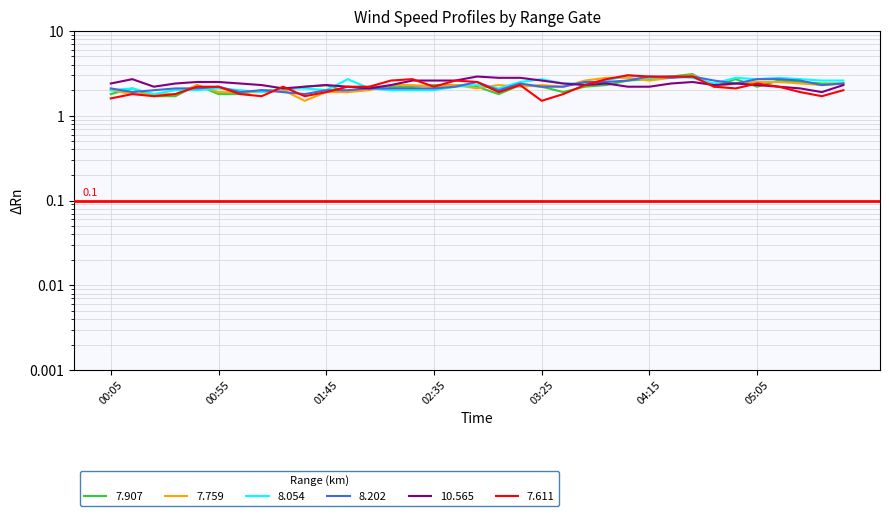

Reading right to left, what are all the values shown in this chart?

7.907: 05:45=2.4	05:35=2.4	05:25=2.5	05:15=2.6	05:05=2.2	04:55=2.7	04:45=2.2	04:35=3.1	04:25=2.9	04:15=2.7	04:05=2.6	03:55=2.3	03:45=2.2	03:35=1.9	03:25=2.2	03:15=2.3	03:05=1.8	02:55=2.2	02:45=2.3	02:35=2.3	02:25=2.2	02:15=2.2	02:05=2.2	01:55=1.9	01:45=2.3	01:35=2.2	01:25=2.0	01:15=2.0	01:05=1.8	00:55=1.8	00:45=2.3	00:35=1.7	00:25=1.7	00:15=2.1	00:05=1.8
7.759: 05:45=2.4	05:35=2.3	05:25=2.4	05:15=2.5	05:05=2.5	04:55=2.4	04:45=2.2	04:35=3.0	04:25=2.8	04:15=2.6	04:05=2.8	03:55=2.8	03:45=2.6	03:35=2.2	03:25=2.3	03:15=2.2	03:05=2.3	02:55=2.1	02:45=2.3	02:35=2.2	02:25=2.3	02:15=2.3	02:05=2.0	01:55=1.9	01:45=1.9	01:35=1.5	01:25=2.0	01:15=1.9	01:05=1.9	00:55=1.9	00:45=2.3	00:35=1.8	00:25=1.8	00:15=1.8	00:05=2.0
8.054: 05:45=2.6	05:35=2.6	05:25=2.7	05:15=2.8	05:05=2.7	04:55=2.8	04:45=2.4	04:35=2.8	04:25=2.9	04:15=2.8	04:05=3.0	03:55=2.6	03:45=2.4	03:35=2.4	03:25=2.7	03:15=2.5	03:05=2.1	02:55=2.3	02:45=2.2	02:35=2.0	02:25=2.0	02:15=2.0	02:05=2.1	01:55=2.7	01:45=2.0	01:35=2.1	01:25=2.1	01:15=1.9	01:05=2.0	00:55=2.1	00:45=2.0	00:35=2.0	00:25=1.8	00:15=2.1	00:05=2.0
8.202: 05:45=2.4	05:35=2.3	05:25=2.6	05:15=2.7	05:05=2.7	04:55=2.4	04:45=2.6	04:35=2.9	04:25=2.8	04:15=2.9	04:05=2.6	03:55=2.5	03:45=2.5	03:35=2.2	03:25=2.2	03:15=2.4	03:05=2.0	02:55=2.5	02:45=2.2	02:35=2.1	02:25=2.1	02:15=2.1	02:05=2.1	01:55=2.0	01:45=2.0	01:35=1.8	01:25=1.9	01:15=2.0	01:05=1.9	00:55=2.2	00:45=2.1	00:35=2.1	00:25=2.0	00:15=1.9	00:05=2.1
10.565: 05:45=2.3	05:35=1.9	05:25=2.1	05:15=2.2	05:05=2.3	04:55=2.4	04:45=2.3	04:35=2.5	04:25=2.4	04:15=2.2	04:05=2.2	03:55=2.4	03:45=2.3	03:35=2.4	03:25=2.6	03:15=2.8	03:05=2.8	02:55=2.9	02:45=2.6	02:35=2.6	02:25=2.6	02:15=2.3	02:05=2.1	01:55=2.2	01:45=2.3	01:35=2.2	01:25=2.1	01:15=2.3	01:05=2.4	00:55=2.5	00:45=2.5	00:35=2.4	00:25=2.2	00:15=2.7	00:05=2.4
7.611: 05:45=2.0	05:35=1.7	05:25=1.9	05:15=2.2	05:05=2.4	04:55=2.1	04:45=2.2	04:35=2.9	04:25=2.9	04:15=2.9	04:05=3.0	03:55=2.7	03:45=2.3	03:35=1.8	03:25=1.5	03:15=2.3	03:05=1.9	02:55=2.5	02:45=2.6	02:35=2.2	02:25=2.7	02:15=2.6	02:05=2.2	01:55=2.2	01:45=1.9	01:35=1.7	01:25=2.2	01:15=1.7	01:05=1.8	00:55=2.2	00:45=2.2	00:35=1.8	00:25=1.7	00:15=1.8	00:05=1.6